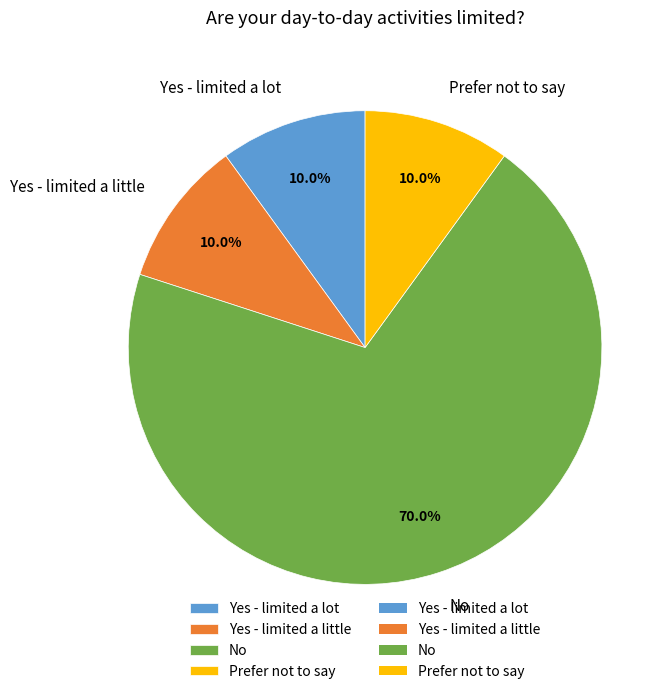

Combined, do Yes - limited a lot and Yes - limited a little account for over 50%?

No